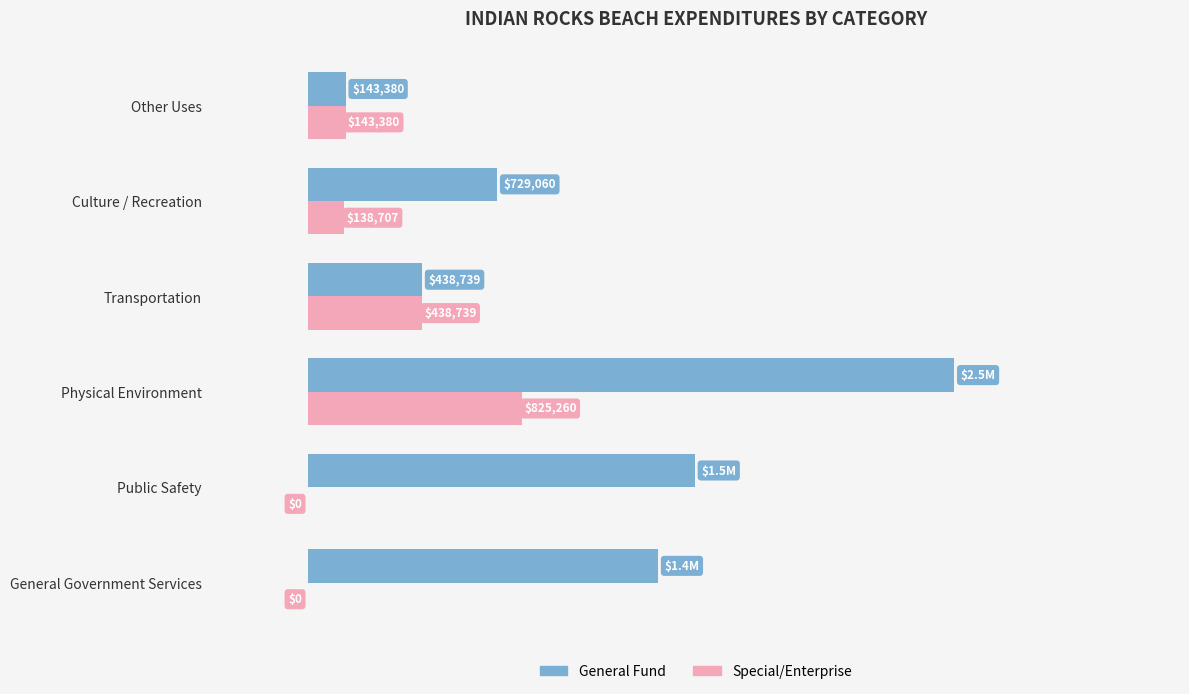

What are all the series names shown in the legend?

General Fund, Special/Enterprise